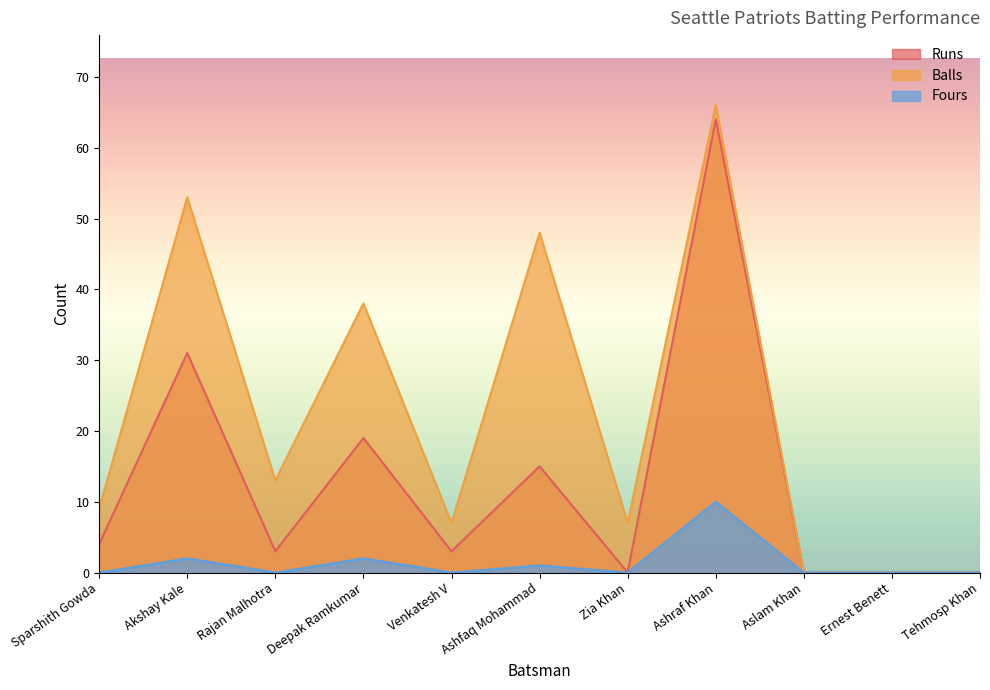

List the series in order of their overall mean, lowest first.

Fours, Runs, Balls